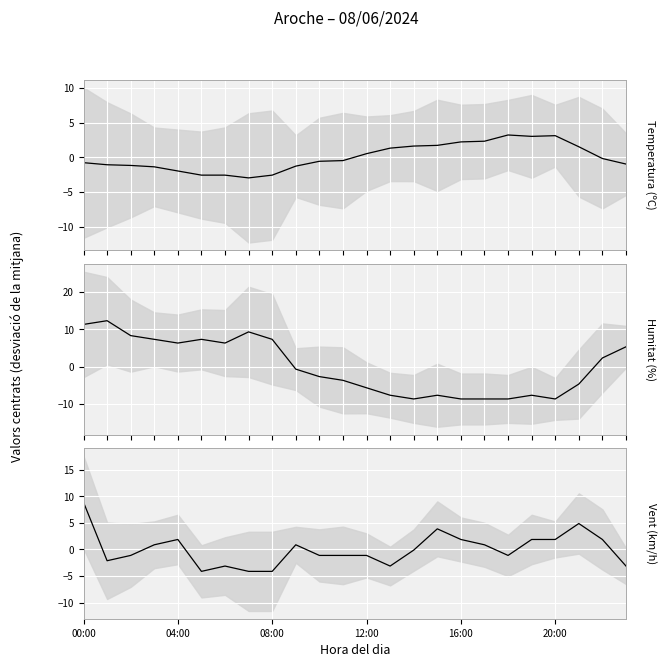

At which category is the sum across all series the highest?

00:00